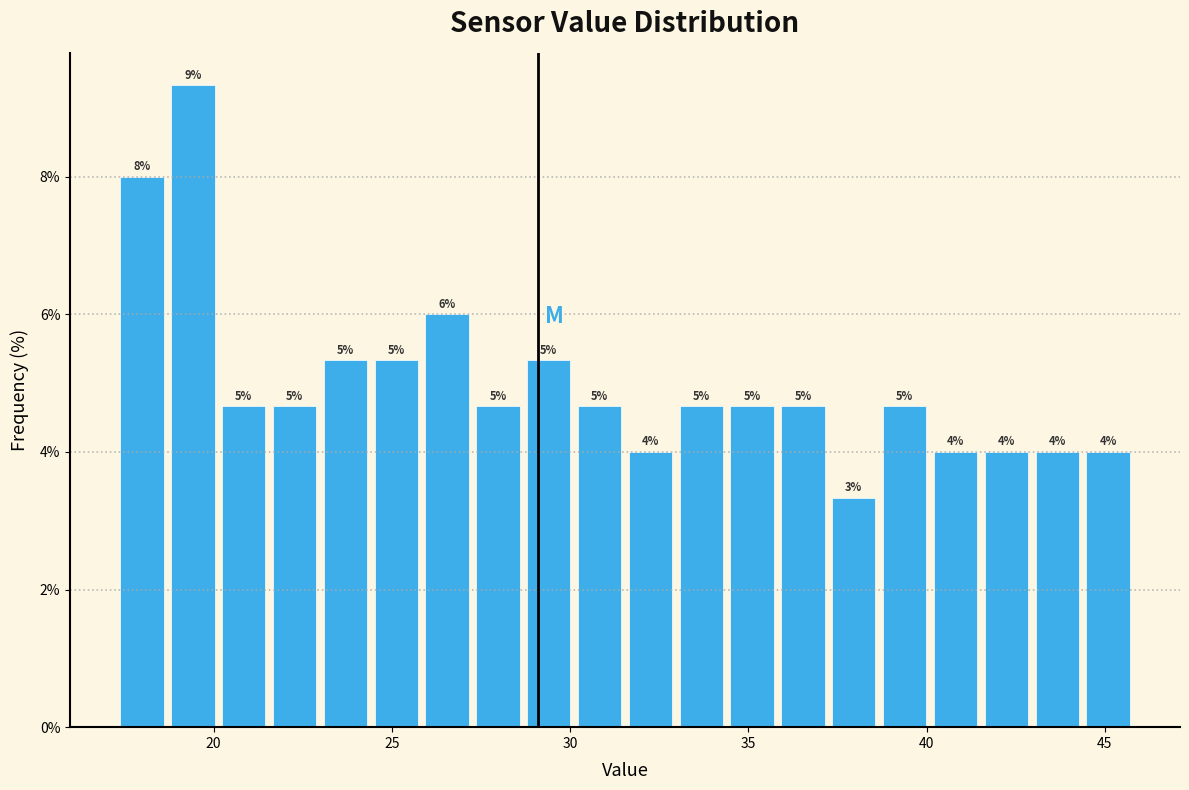

Read against the x-axis, roughly where is the centre of the tallest bar?

19.5